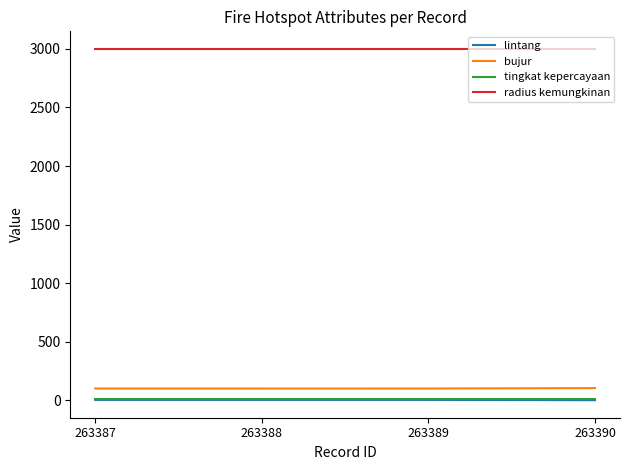

The tingkat kepercayaan series shows 8.0 at 263387. True or false?

True